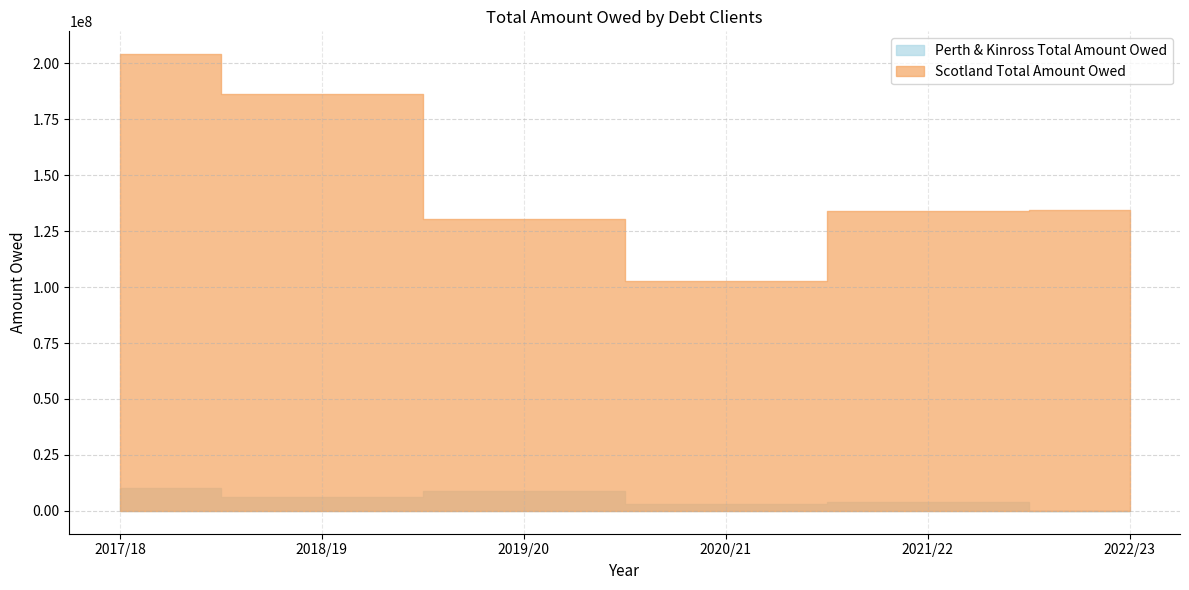

How many lines are shown in the chart?

2